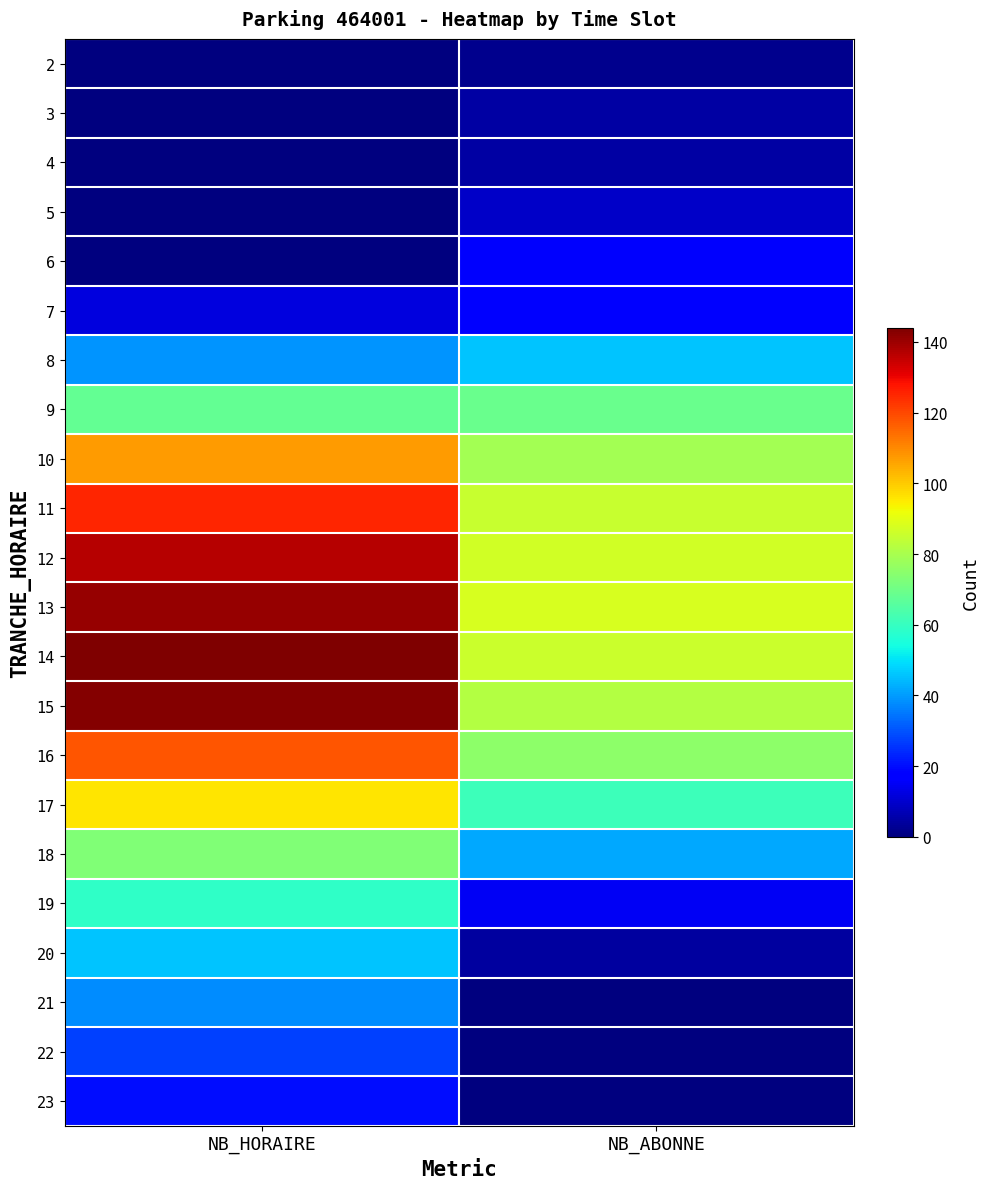

Reading left to right, transcribe all the data shown in this chart.

2: NB_HORAIRE=0	NB_ABONNE=2
3: NB_HORAIRE=0	NB_ABONNE=5
4: NB_HORAIRE=0	NB_ABONNE=5
5: NB_HORAIRE=0	NB_ABONNE=9
6: NB_HORAIRE=0	NB_ABONNE=16
7: NB_HORAIRE=12	NB_ABONNE=18
8: NB_HORAIRE=39	NB_ABONNE=46
9: NB_HORAIRE=68	NB_ABONNE=69
10: NB_HORAIRE=107	NB_ABONNE=79
11: NB_HORAIRE=125	NB_ABONNE=85
12: NB_HORAIRE=137	NB_ABONNE=87
13: NB_HORAIRE=141	NB_ABONNE=88
14: NB_HORAIRE=144	NB_ABONNE=86
15: NB_HORAIRE=143	NB_ABONNE=82
16: NB_HORAIRE=118	NB_ABONNE=75
17: NB_HORAIRE=96	NB_ABONNE=61
18: NB_HORAIRE=73	NB_ABONNE=42
19: NB_HORAIRE=59	NB_ABONNE=15
20: NB_HORAIRE=46	NB_ABONNE=4
21: NB_HORAIRE=38	NB_ABONNE=0
22: NB_HORAIRE=27	NB_ABONNE=0
23: NB_HORAIRE=20	NB_ABONNE=0